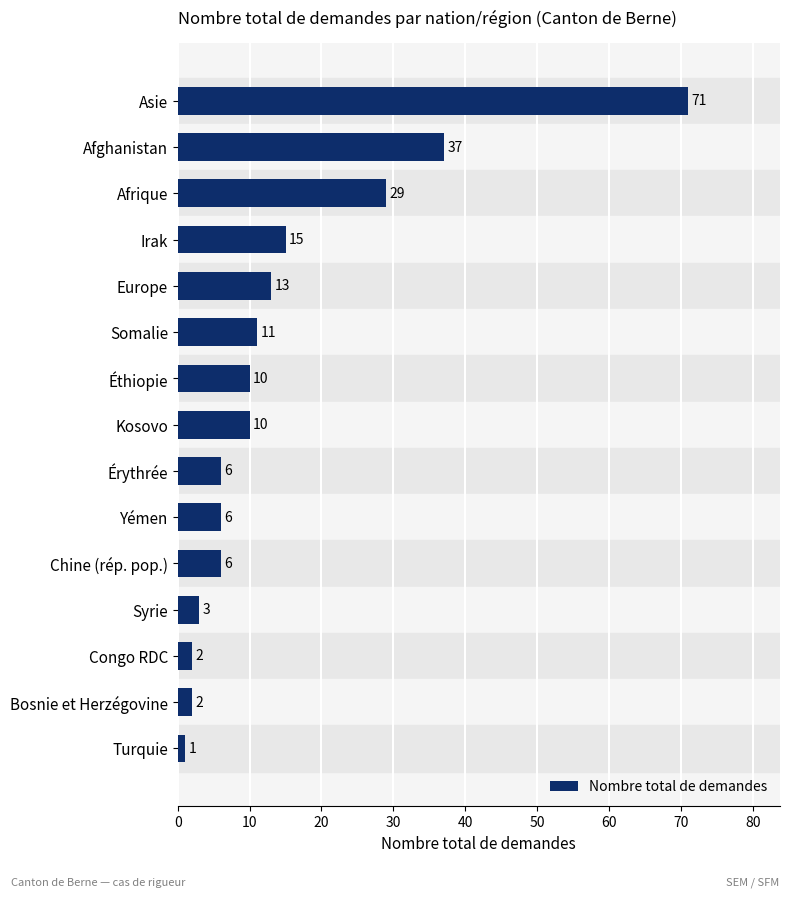

Reading bottom to top, what are all the values shown in this chart?

1	2	2	3	6	6	6	10	10	11	13	15	29	37	71